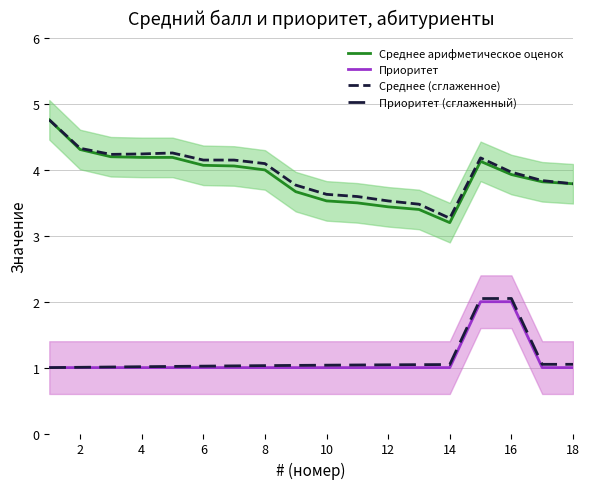

What is the spread (max minus min) of values at 18?

2.8